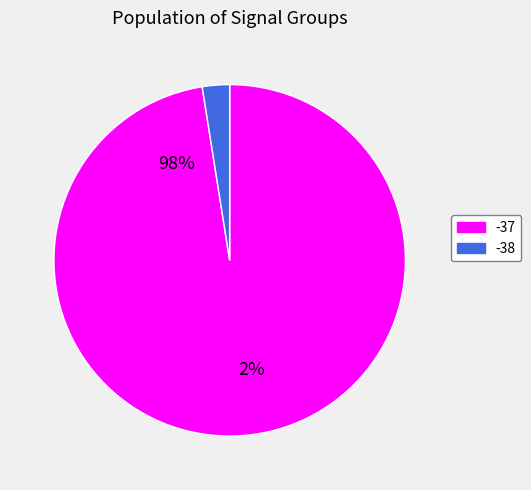

Which has a higher value, -37 or -38?

-37